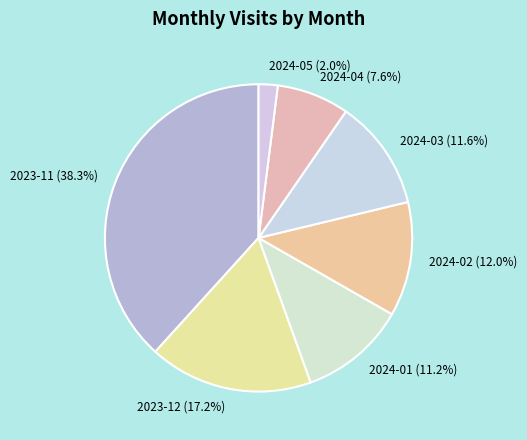

Is the sum of 2023-12 and 2024-03 greater than half?

No